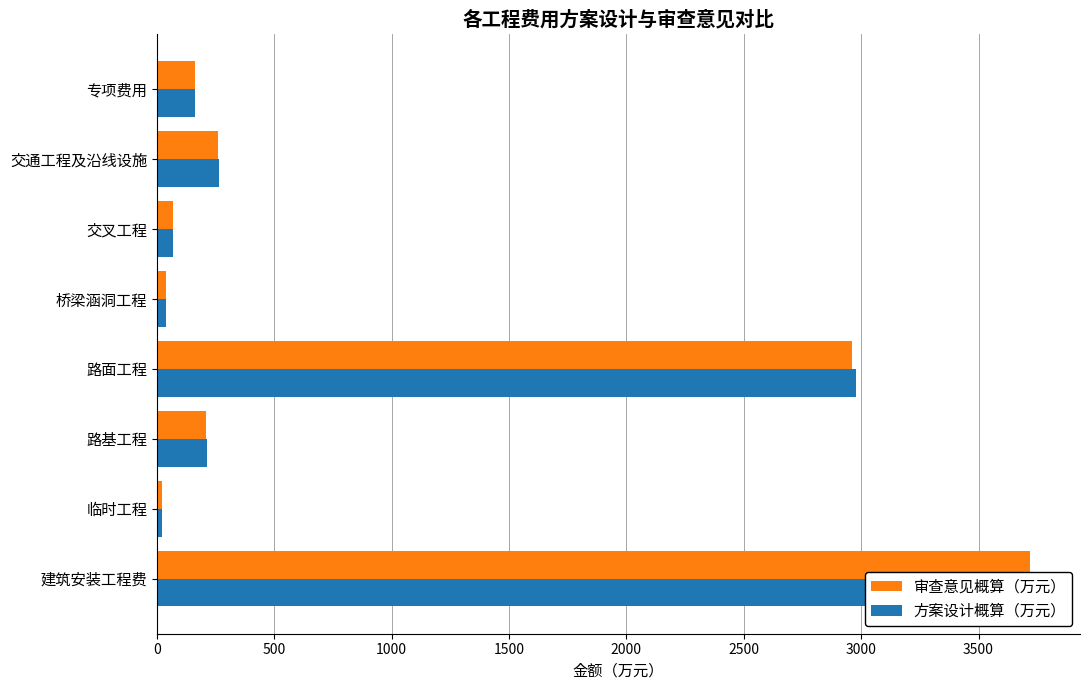

How many bars are there in total?

16